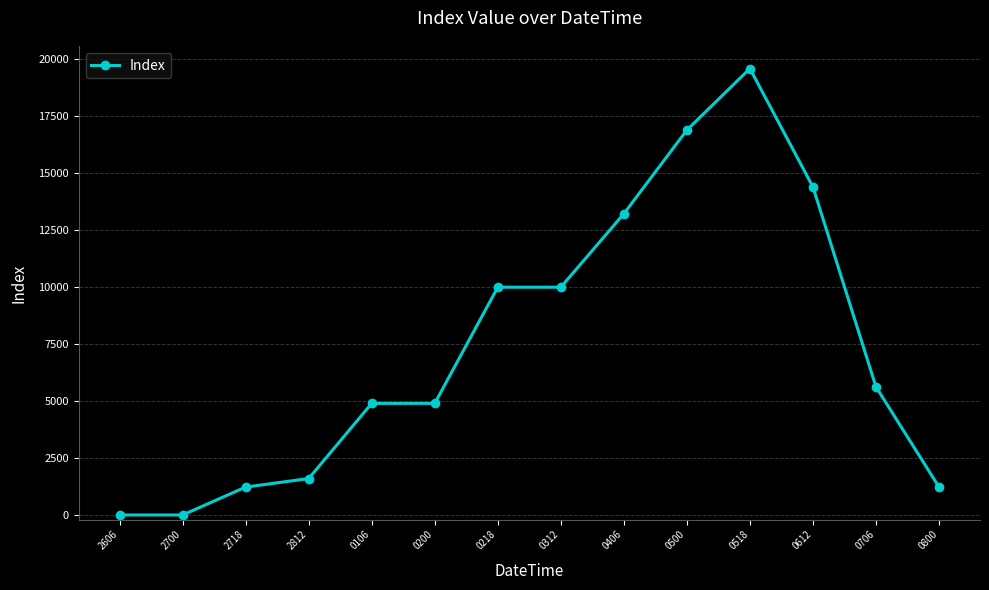

What is the difference between the maximum and second lowest values?

19600